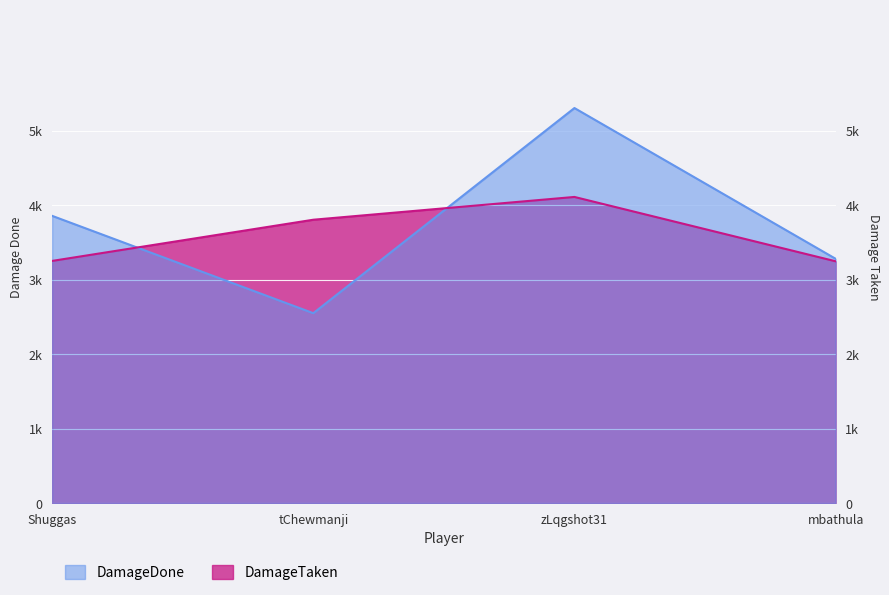

At which category does the chart reach its minimum across all series?

tChewmanji